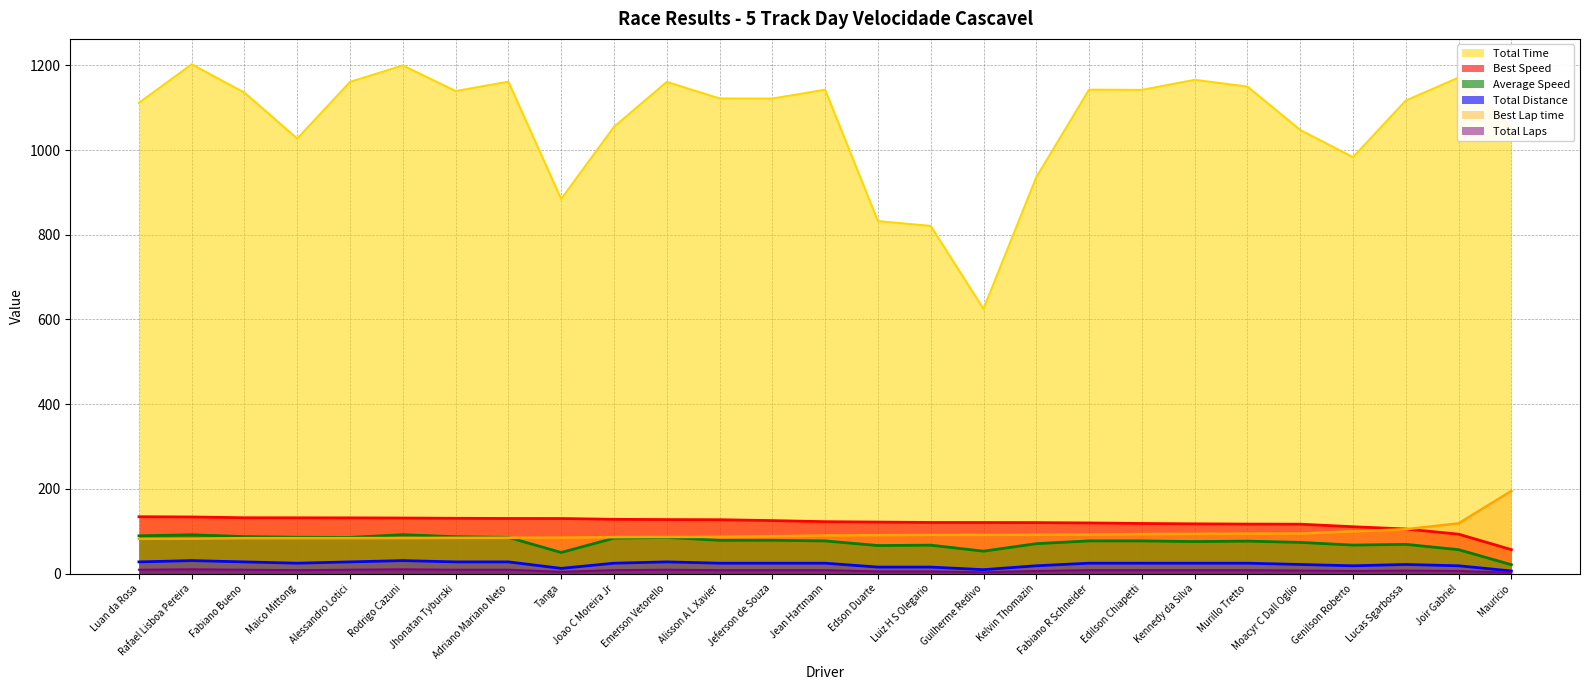

What is the label of the 24th point from the left?

Genilson Roberto